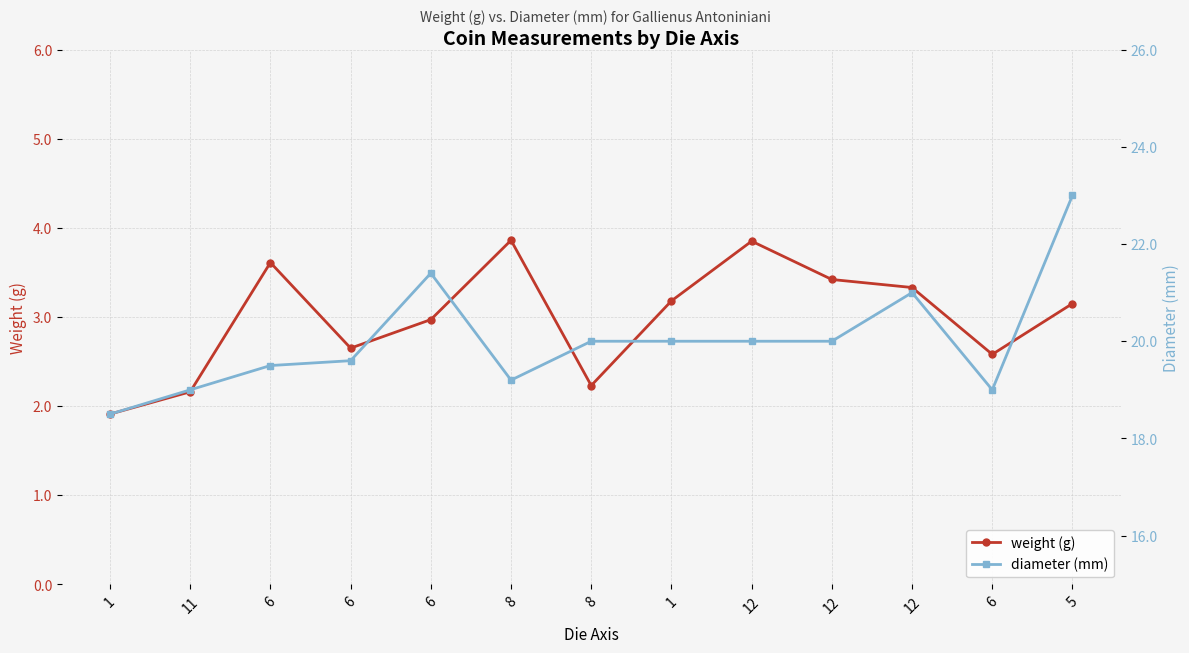

True or false: diameter (mm) has a value of 20.0 at 1.

True